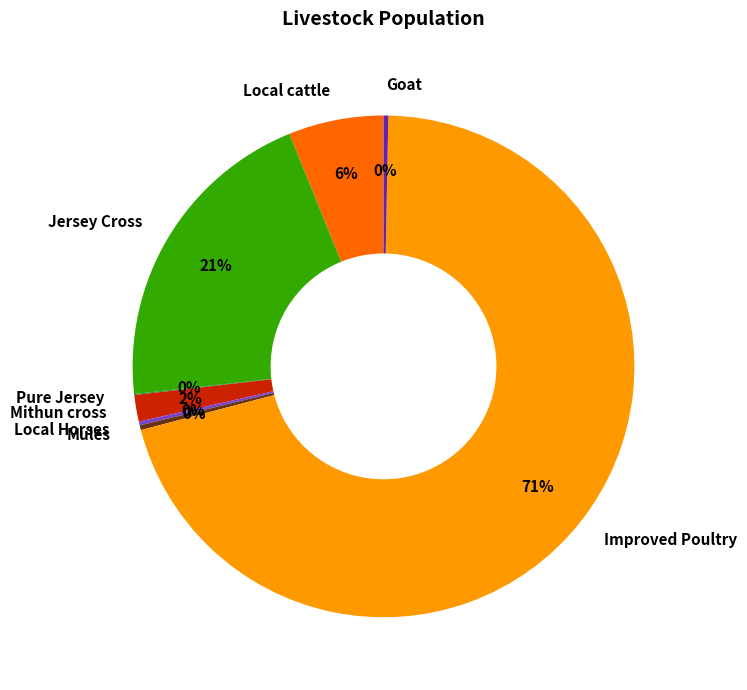

What is the ratio of the value at Improved Poultry to the value at Mules?

230.6